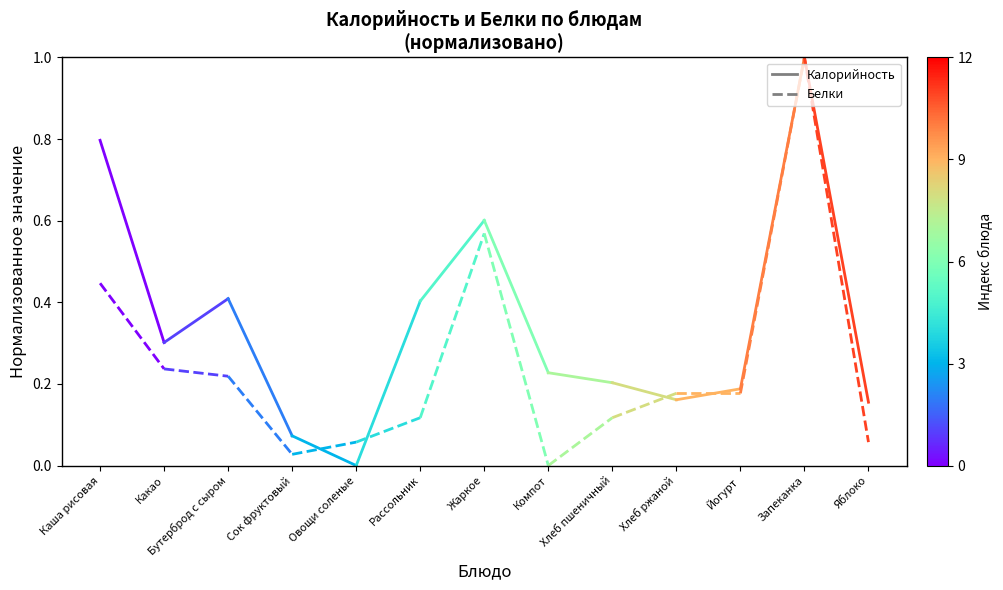

What is the label of the 2nd point from the left?

Какао